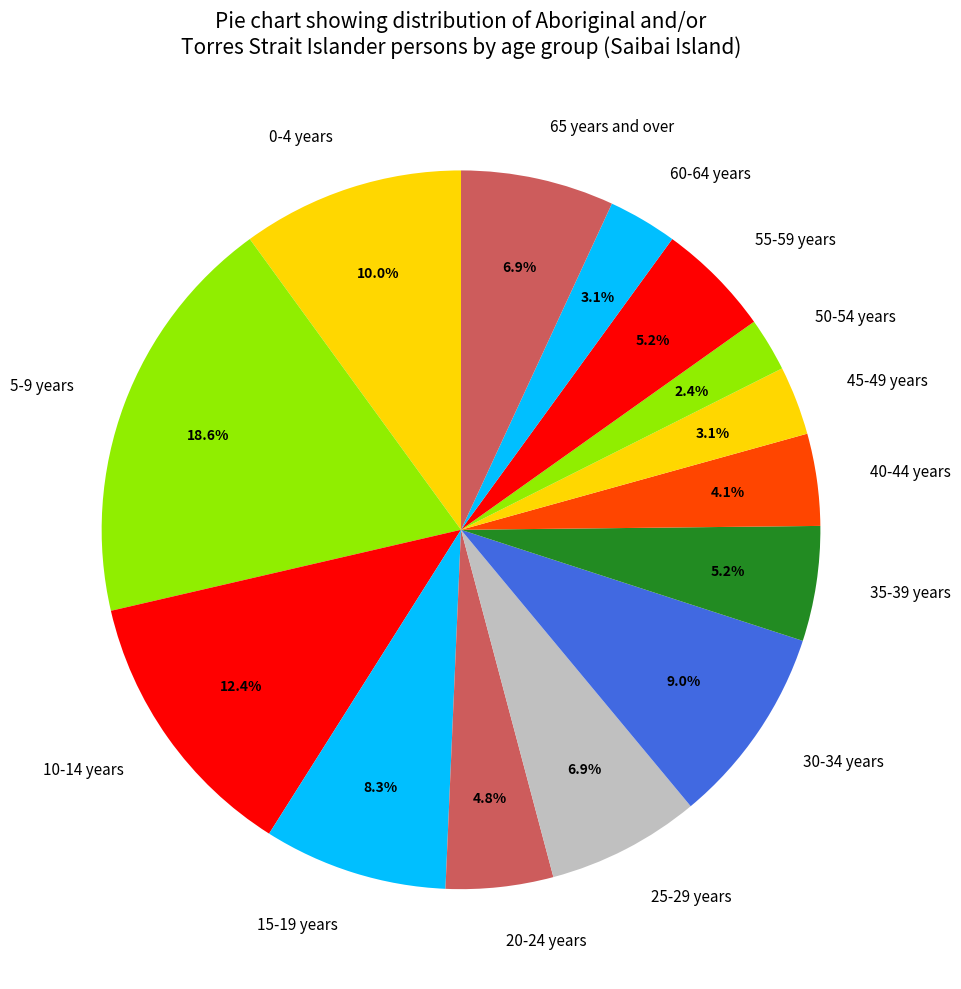

What is the ratio of the value at 0-4 years to the value at 55-59 years?

1.9